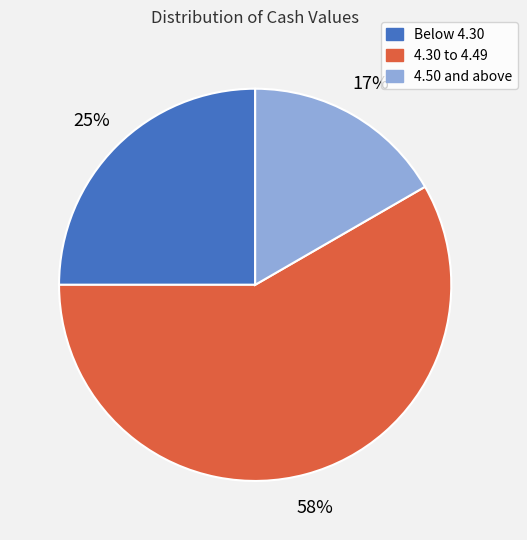

Does any single category account for the majority?

Yes